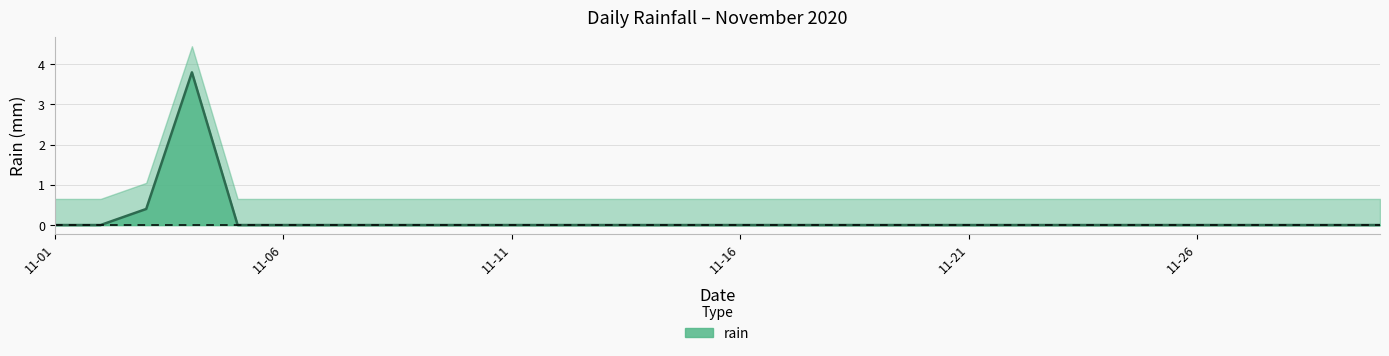

Where is the first local maximum?

2020-11-04